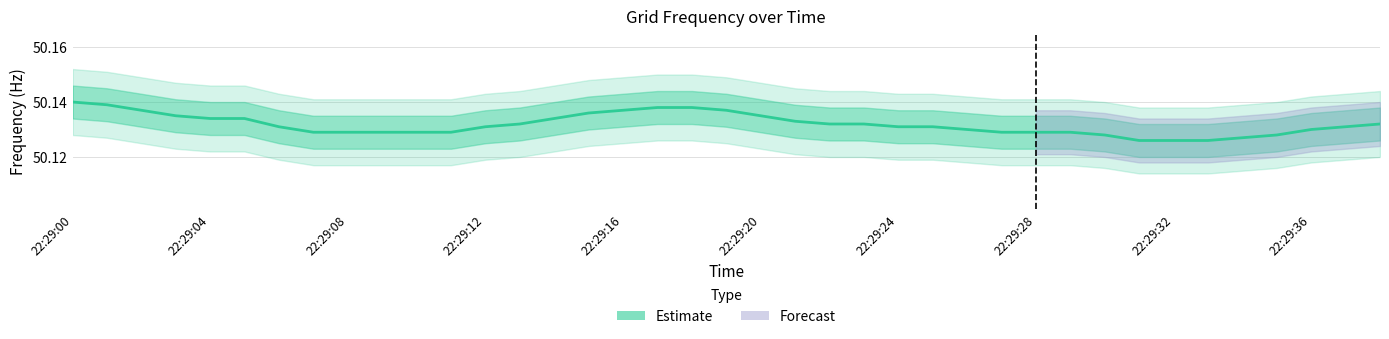

Which has a higher value, 16 or 22:29:36?

16